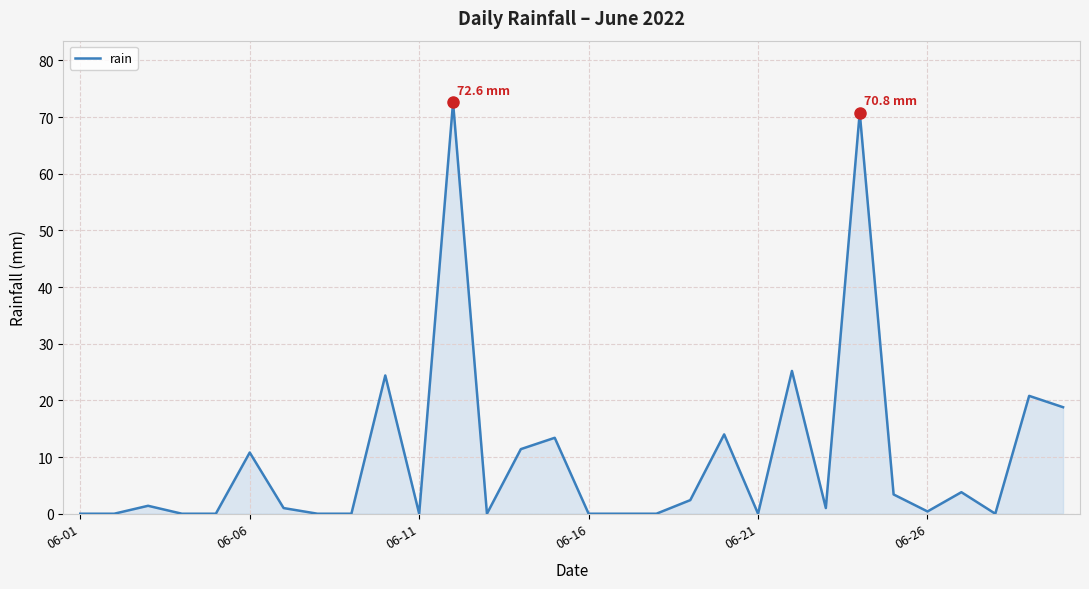

What is the difference between the maximum and minimum values?

72.6